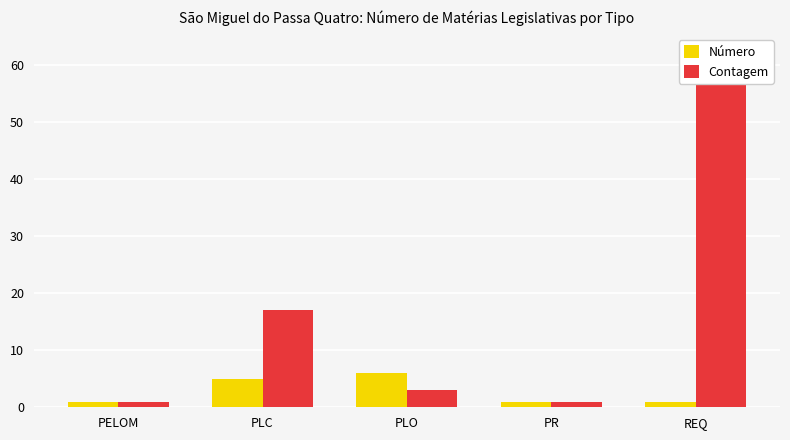

The value of Contagem at PR is 1. True or false?

True